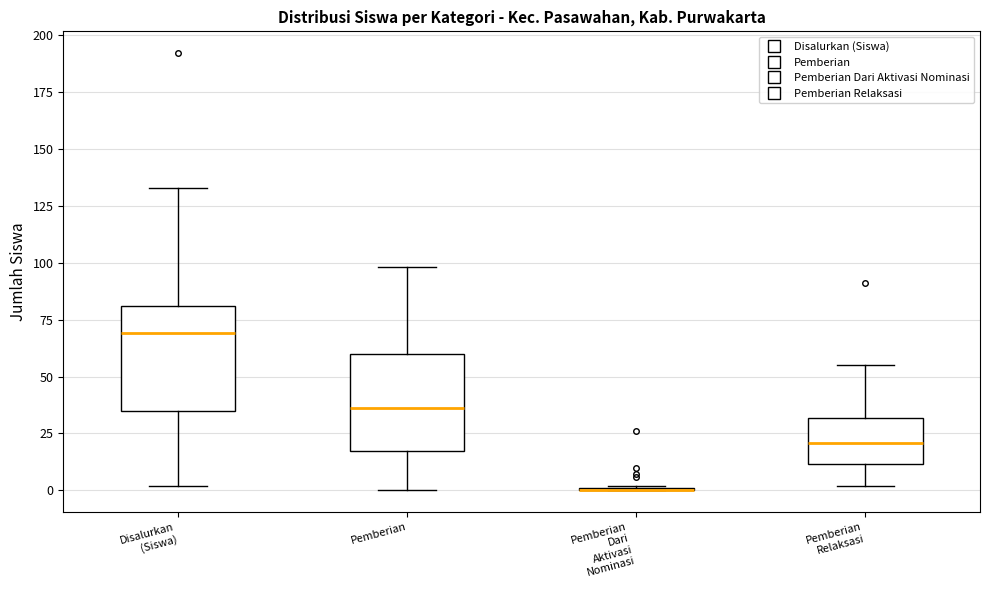

Where does the upper whisker of the box for Pemberian Relaksasi end on the y-axis? The values are not printed on the chart, so give them approximately, as read against the axis.

55